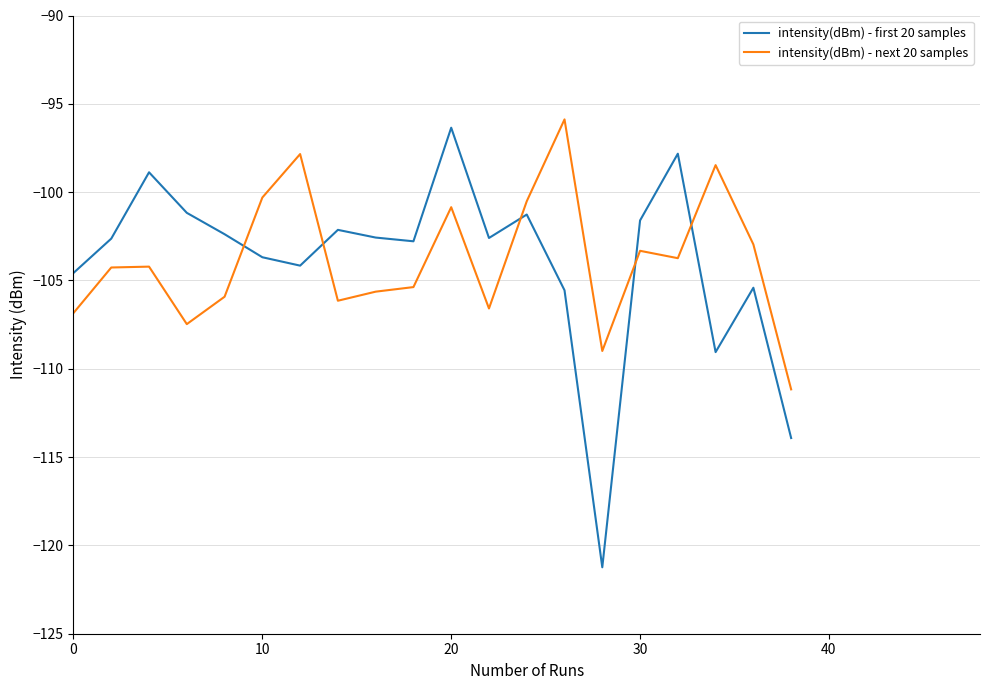

What is the greatest value displayed?

-95.9